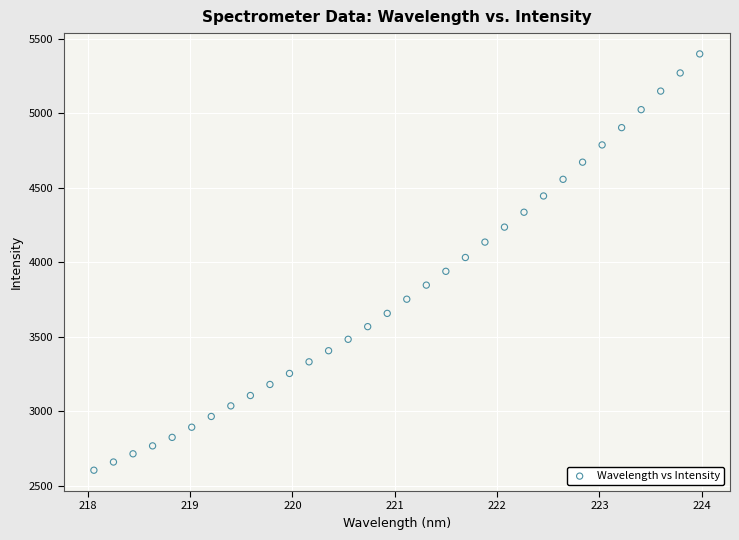

What is the range of X values (max minus min)?

5.9